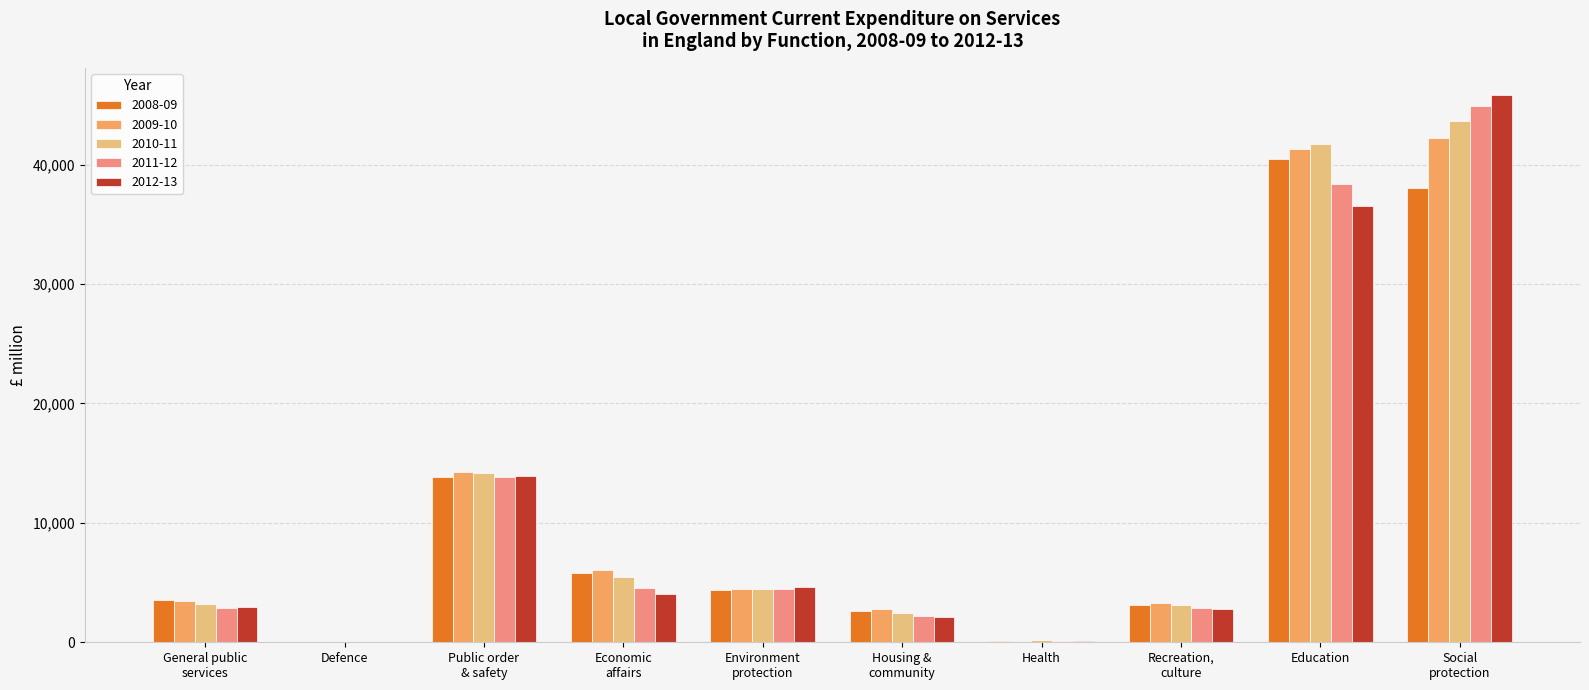

Where does the 2012-13 series first go above 4044?

Public order
& safety